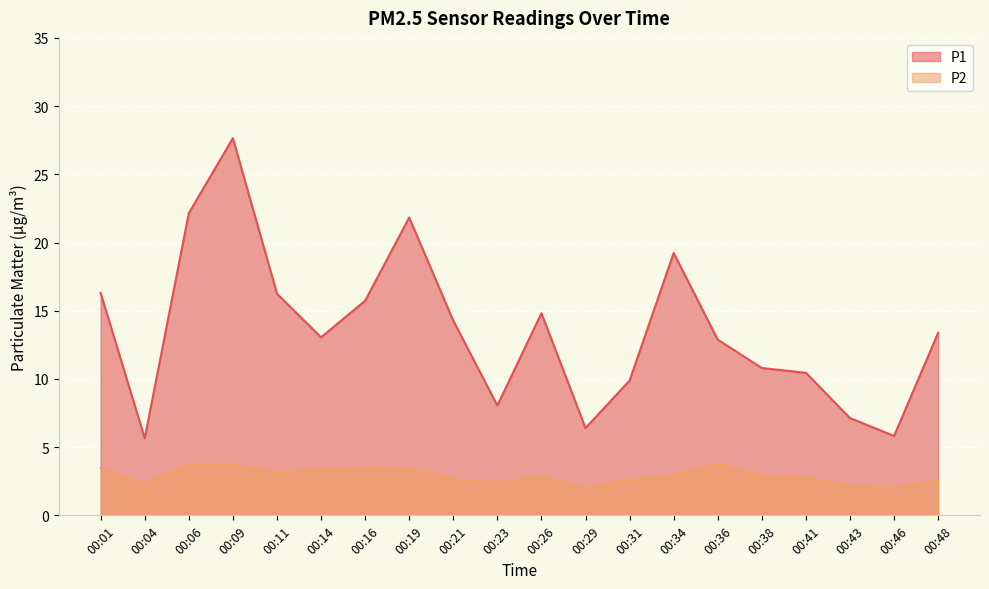

List the labels in order of P2 value, smallest first.

00:29, 00:46, 00:43, 00:04, 00:23, 00:31, 00:48, 00:21, 00:41, 00:38, 00:26, 00:34, 00:11, 00:14, 00:19, 00:01, 00:16, 00:06, 00:09, 00:36